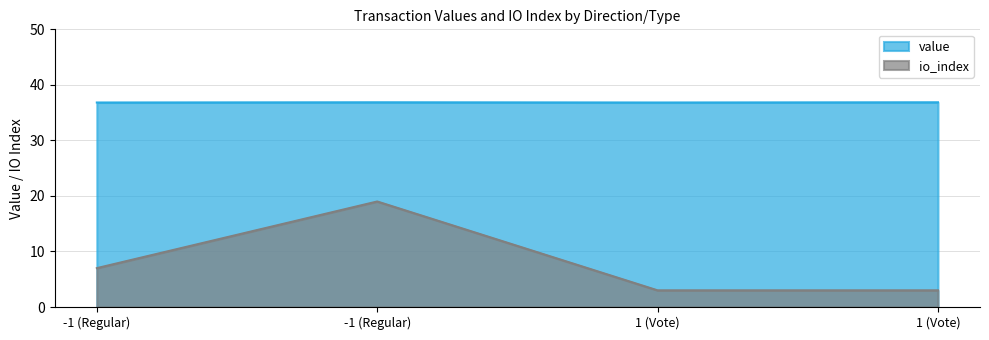

Is the value of value at -1 (Regular) greater than the value of io_index at 1 (Vote)?

Yes